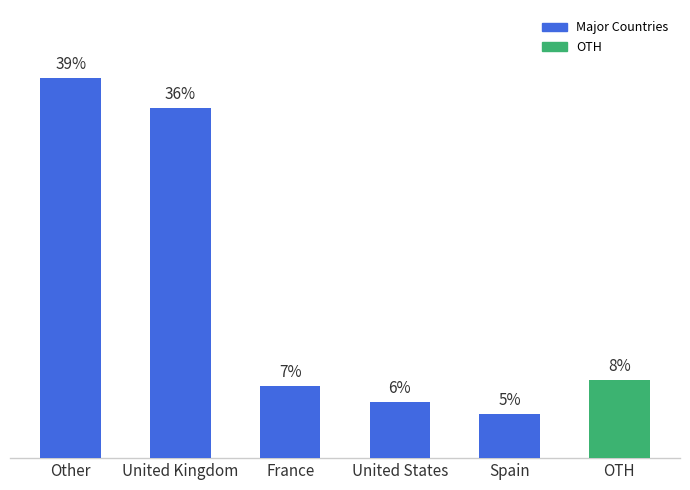

Read the value at Other.

38.7